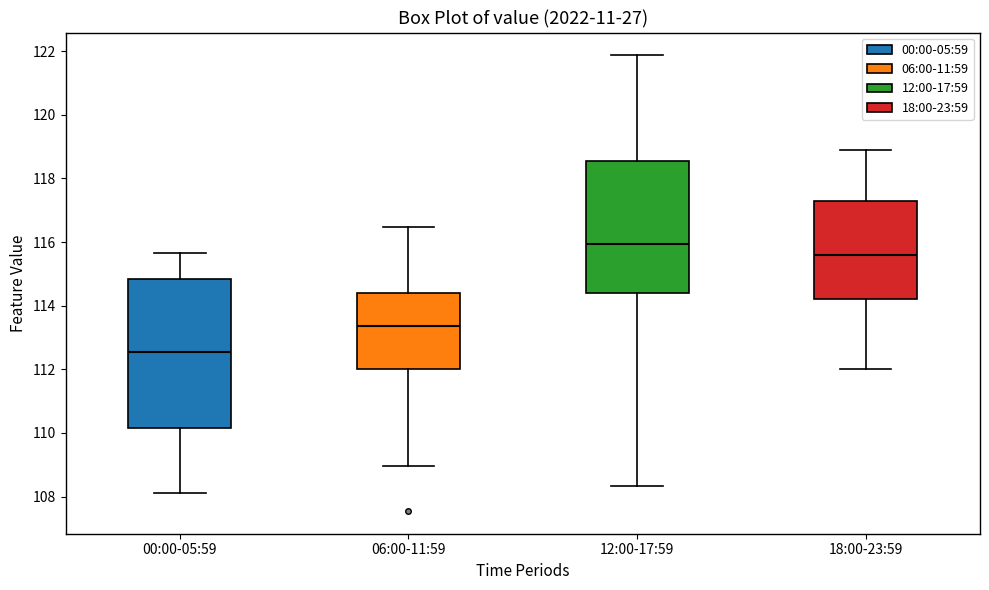

Reading left to right, transcribe this box plot: for each box, give where its median line is, the range the box spans, and where its two whiskers end, as read against the y-axis. The values are not printed on the chart, so give them approximately, as read against the axis.

00:00-05:59: median 112.6, box 110.2 to 114.8, whiskers 108.2 to 115.6
06:00-11:59: median 113.4, box 112.0 to 114.4, whiskers 109.0 to 116.4
12:00-17:59: median 116.0, box 114.4 to 118.6, whiskers 108.4 to 121.8
18:00-23:59: median 115.6, box 114.2 to 117.2, whiskers 112.0 to 119.0